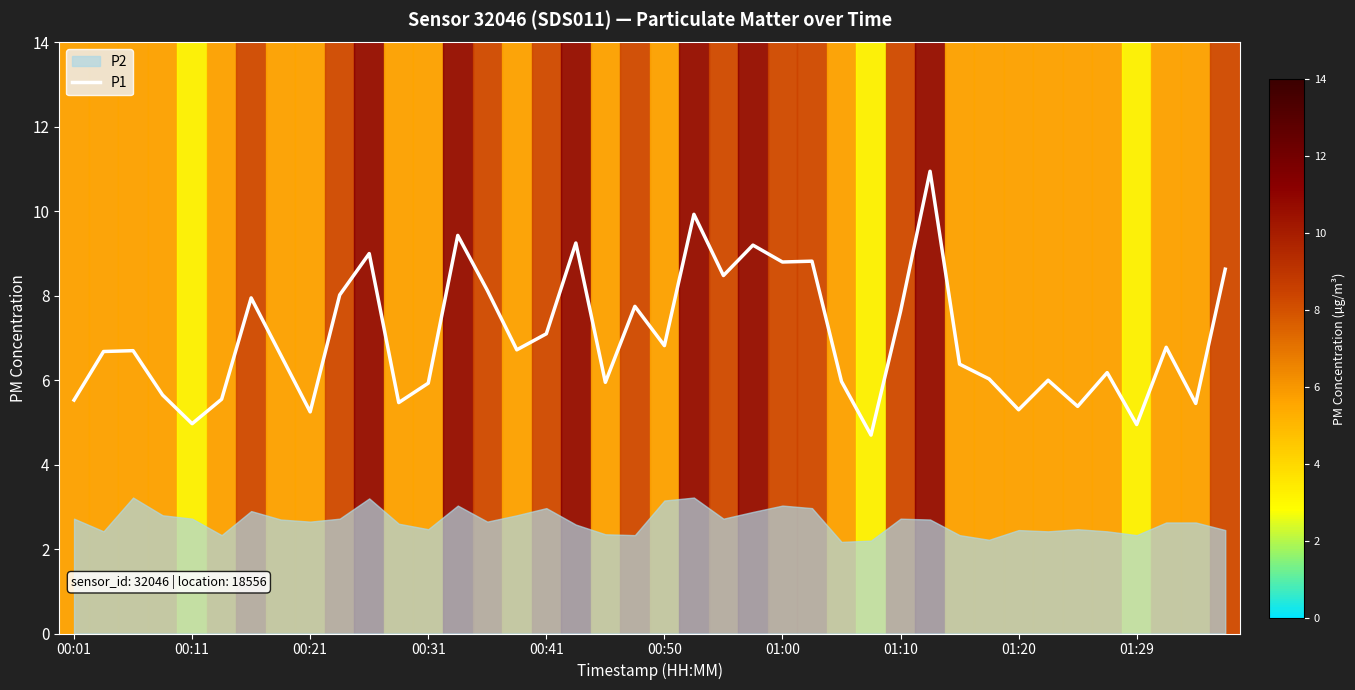

The value of P1 at 00:11 is 5.0. True or false?

True